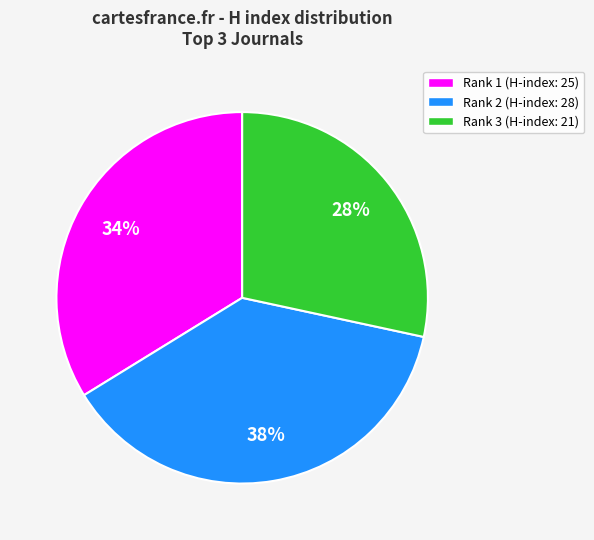

To the nearest percent, what is the average slice percentage?

33%